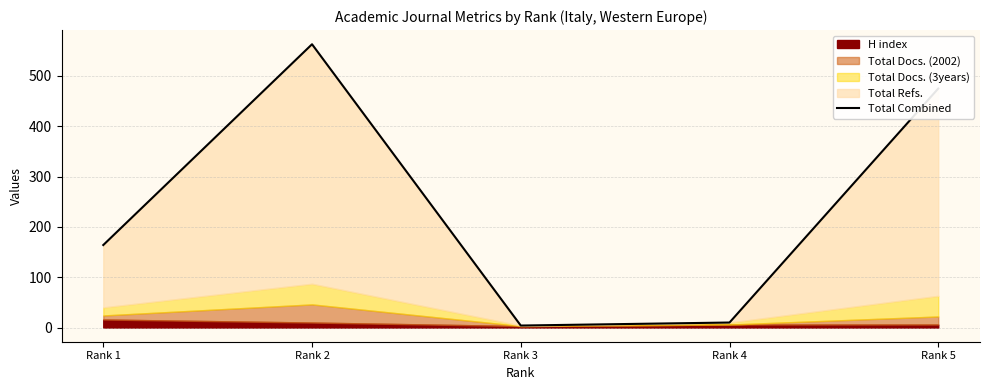

Does the chart have visible grid lines?

Yes